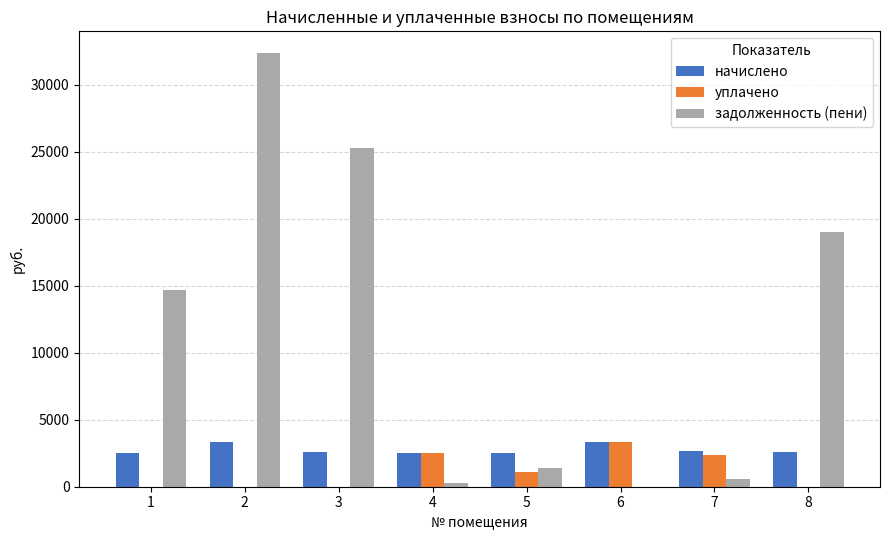

What is the sum of the начислено values at 2 and 5?

5834.5